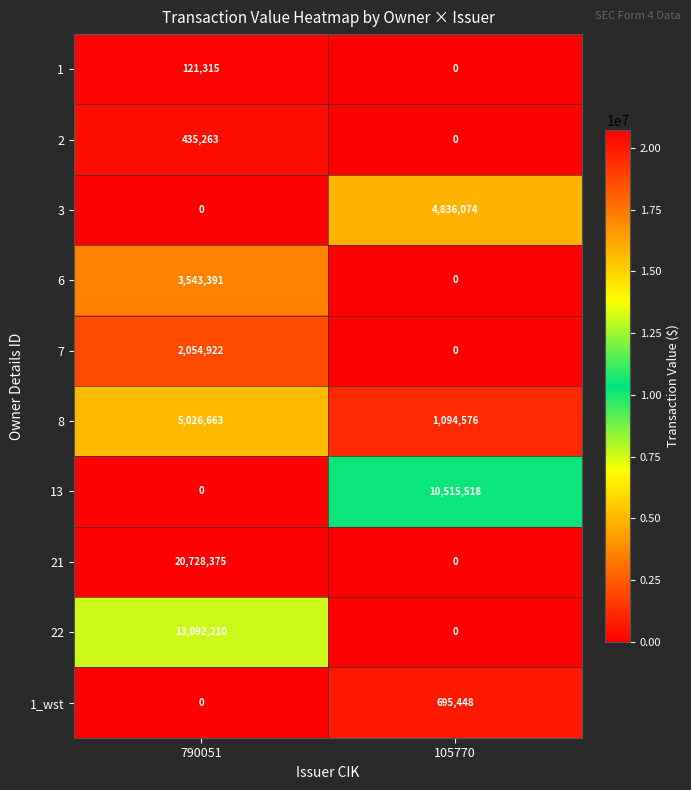

What is the maximum value for 2?

435263